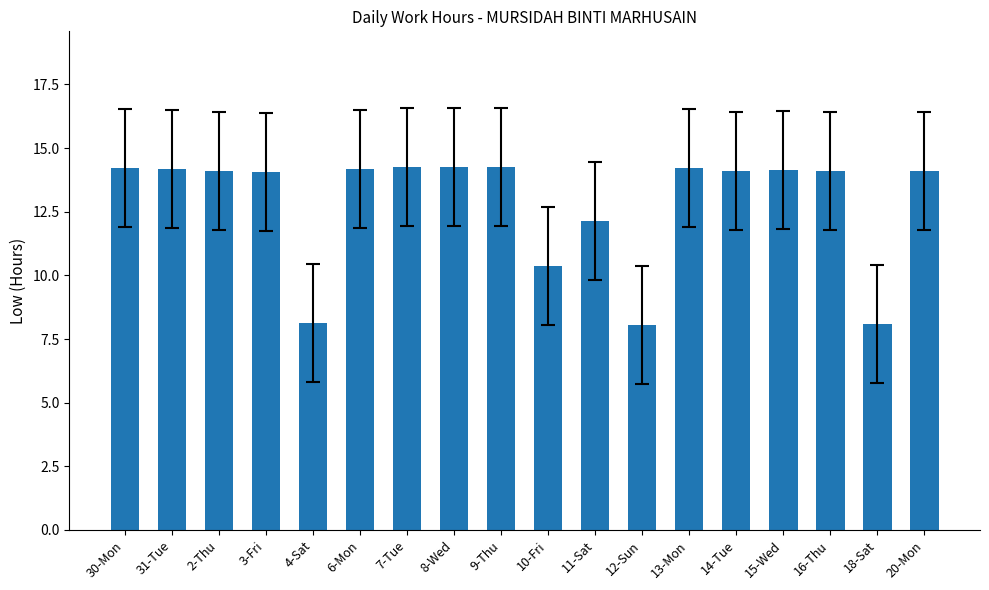

What is the change in value from 6-Mon to 7-Tue?

+0.1